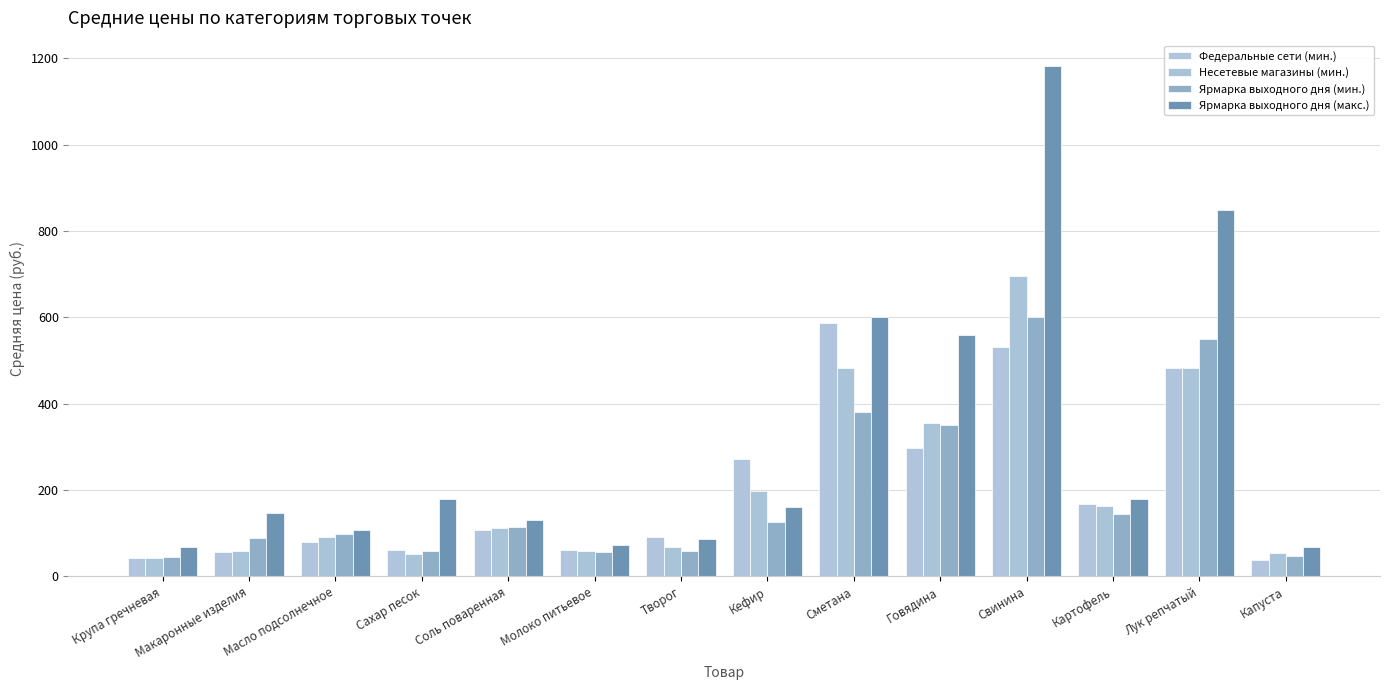

What is the minimum value shown in the chart?

37.9